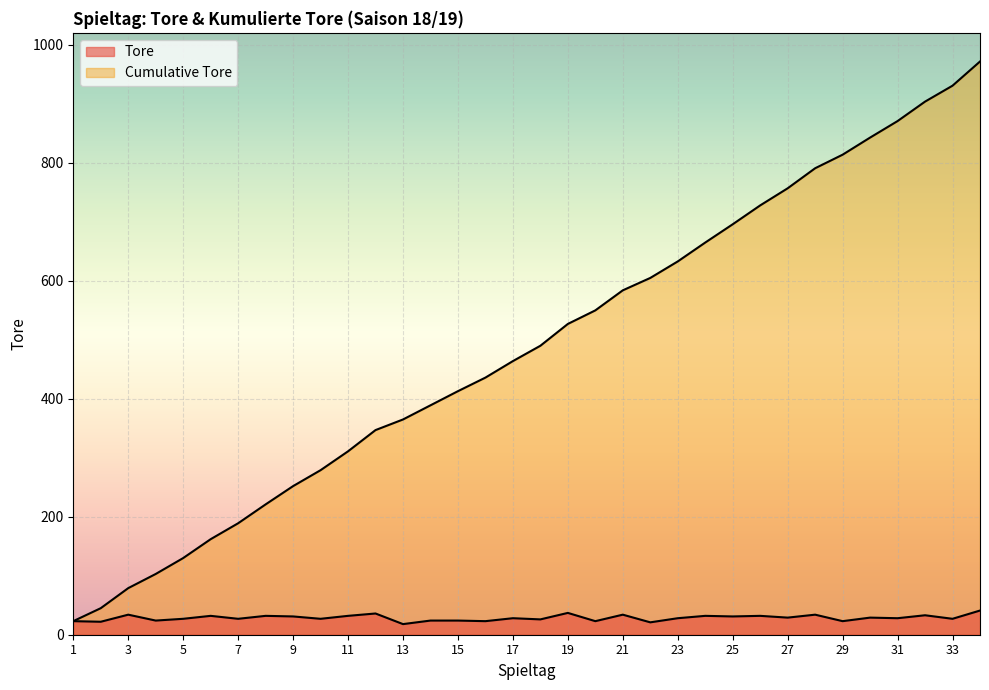

What is the average value of the Tore series?

29